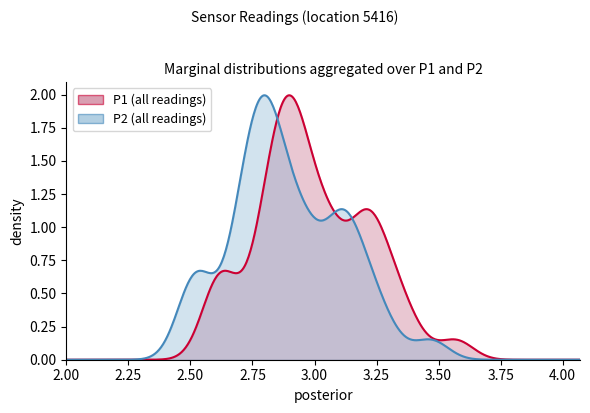

The P2 series shows 2.8 at 39. True or false?

True